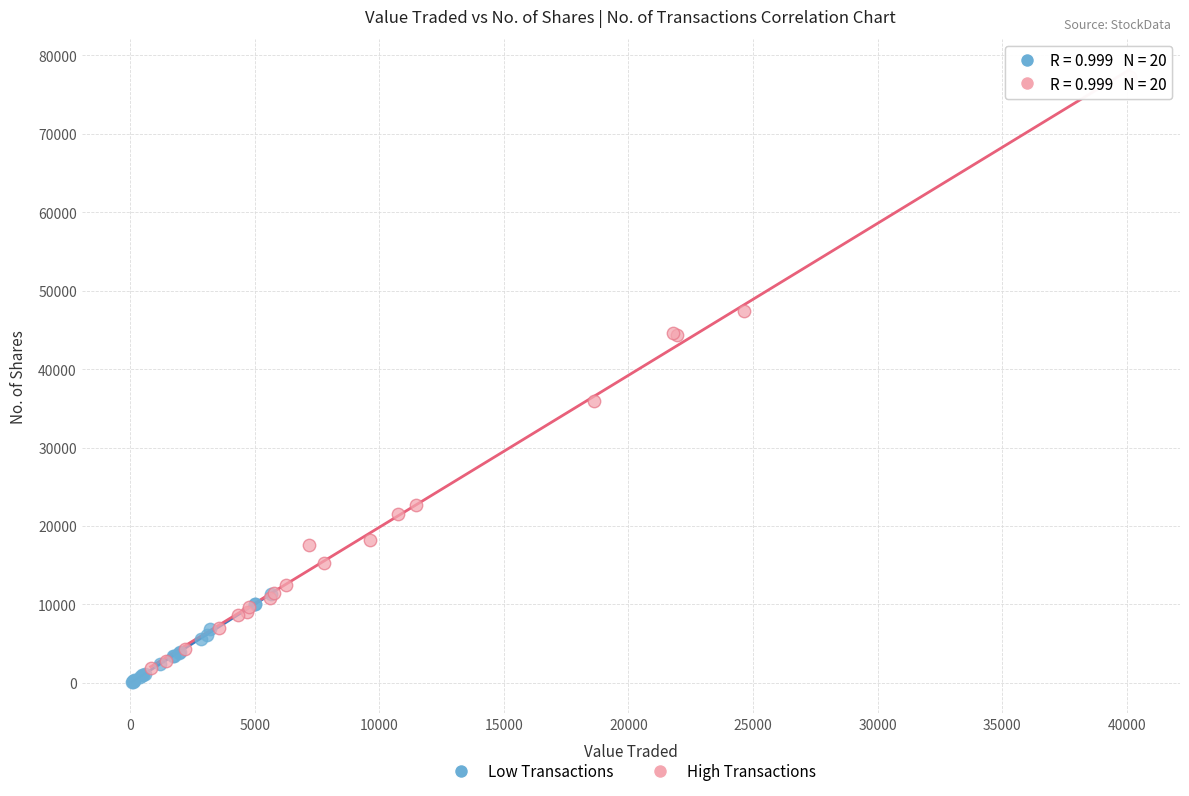

Which series has the largest Y range (max minus min)?

High Transactions